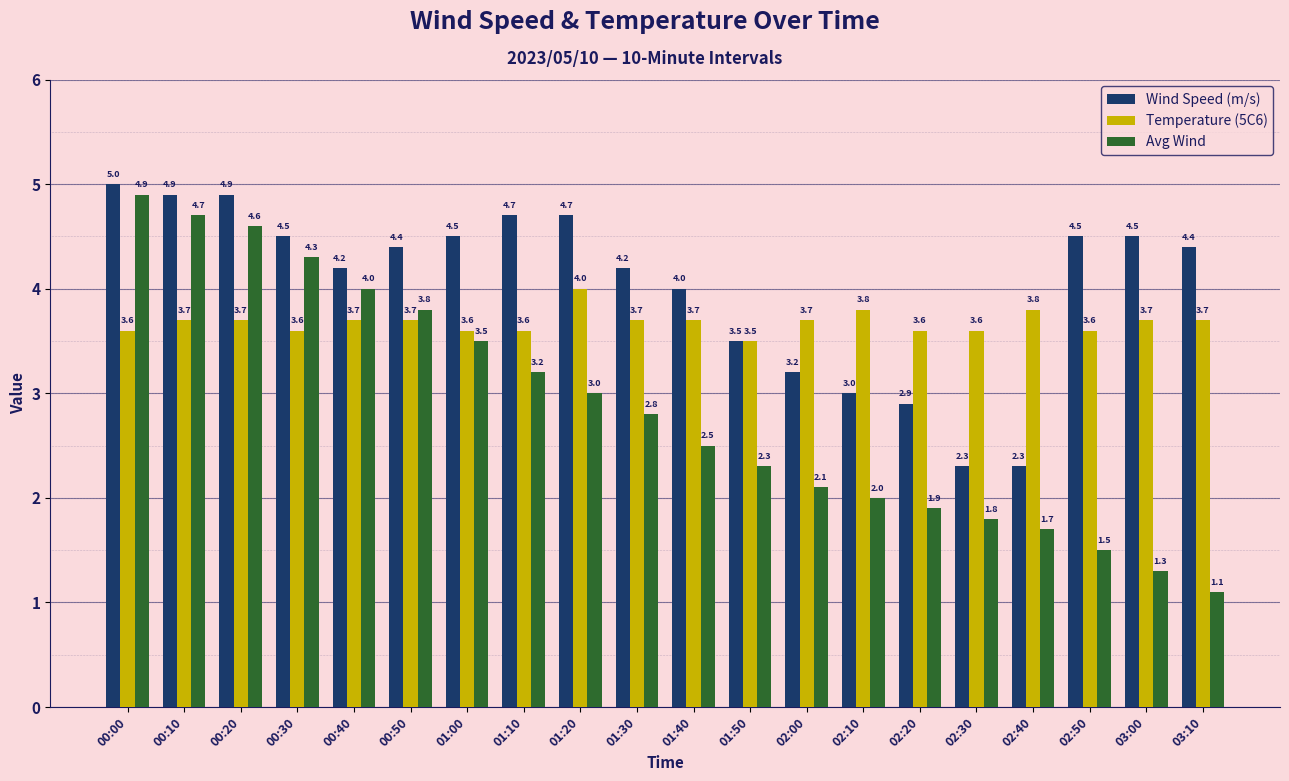

The value of Temperature (5C6) at 02:10 is 3.8. True or false?

True